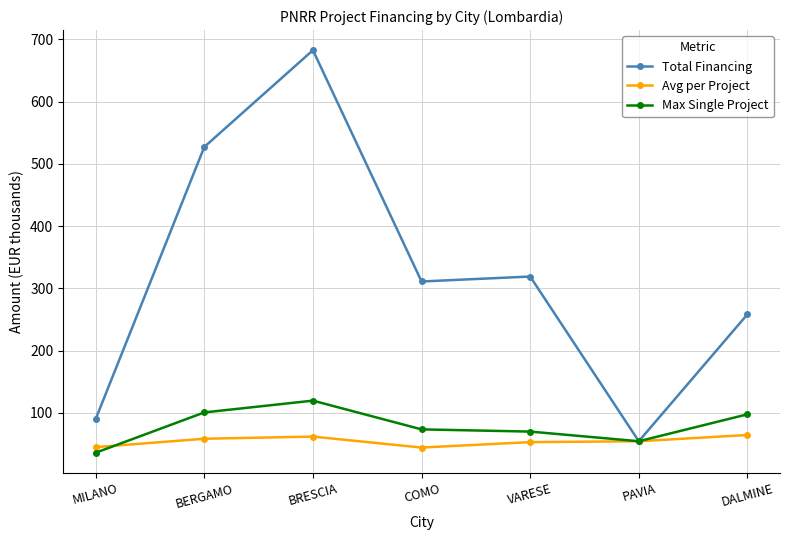

The value of Max Single Project at MILANO is 57.6. True or false?

False